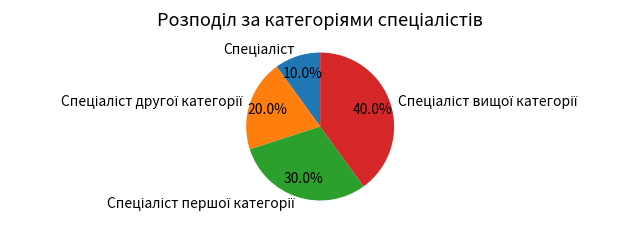

Does any single category account for the majority?

No